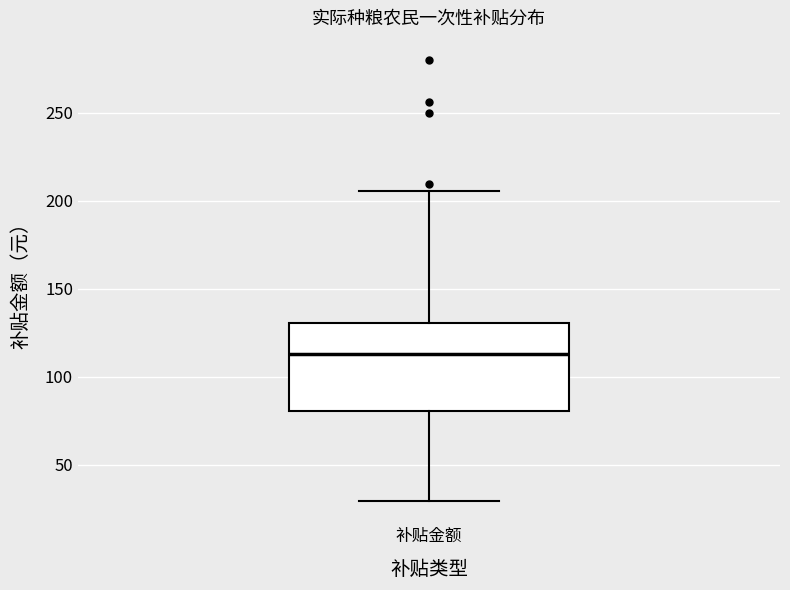

Where does the upper whisker of the box for 补贴金额 end on the y-axis? The values are not printed on the chart, so give them approximately, as read against the axis.

205